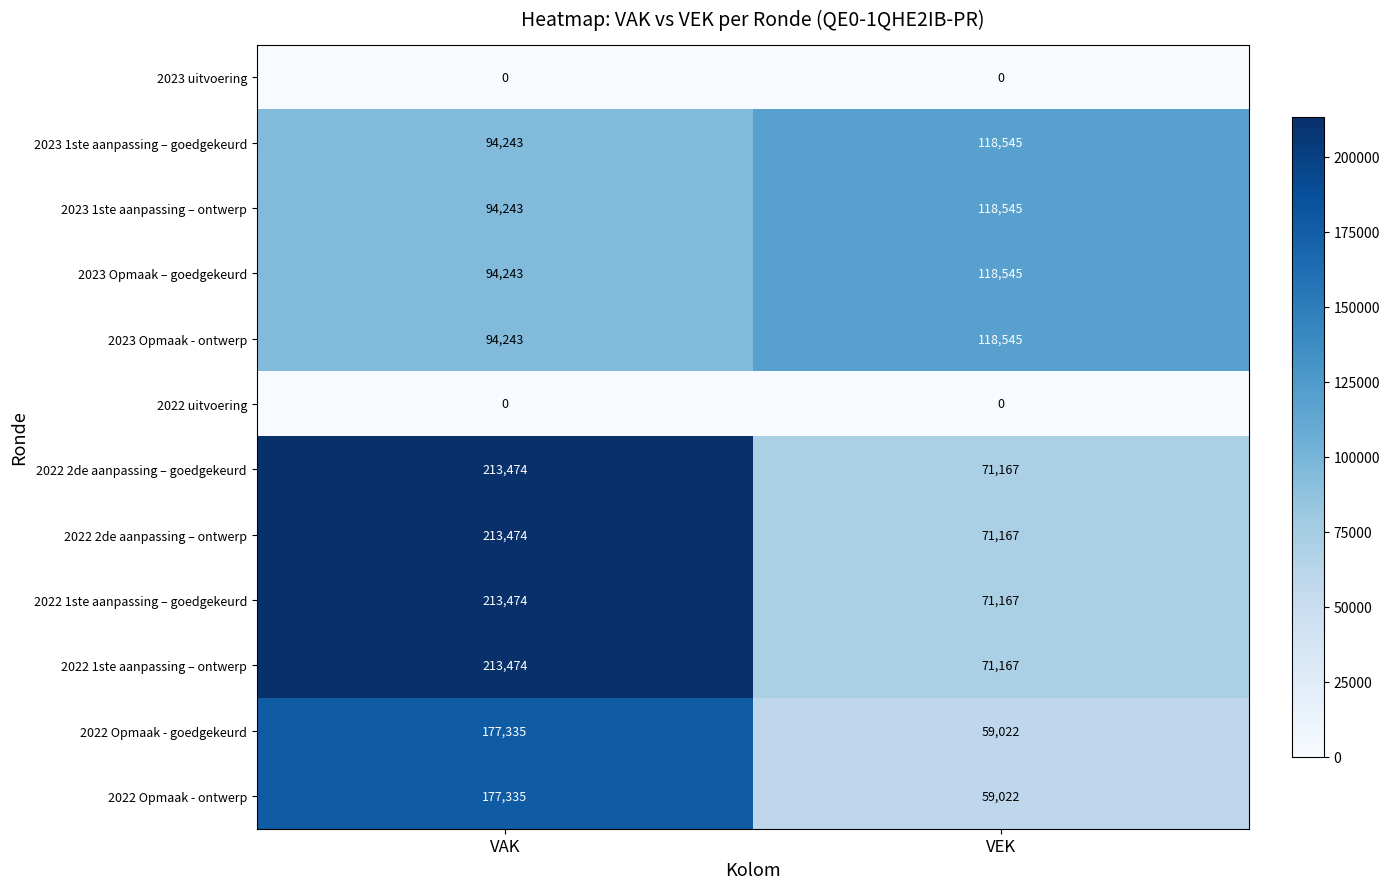

Reading left to right, extract all data points from this chart.

2023 uitvoering: 0	0
2023 1ste aanpassing – goedgekeurd: 94243	118545
2023 1ste aanpassing – ontwerp: 94243	118545
2023 Opmaak – goedgekeurd: 94243	118545
2023 Opmaak - ontwerp: 94243	118545
2022 uitvoering: 0	0
2022 2de aanpassing – goedgekeurd: 213474	71167
2022 2de aanpassing – ontwerp: 213474	71167
2022 1ste aanpassing – goedgekeurd: 213474	71167
2022 1ste aanpassing – ontwerp: 213474	71167
2022 Opmaak - goedgekeurd: 177335	59022
2022 Opmaak - ontwerp: 177335	59022